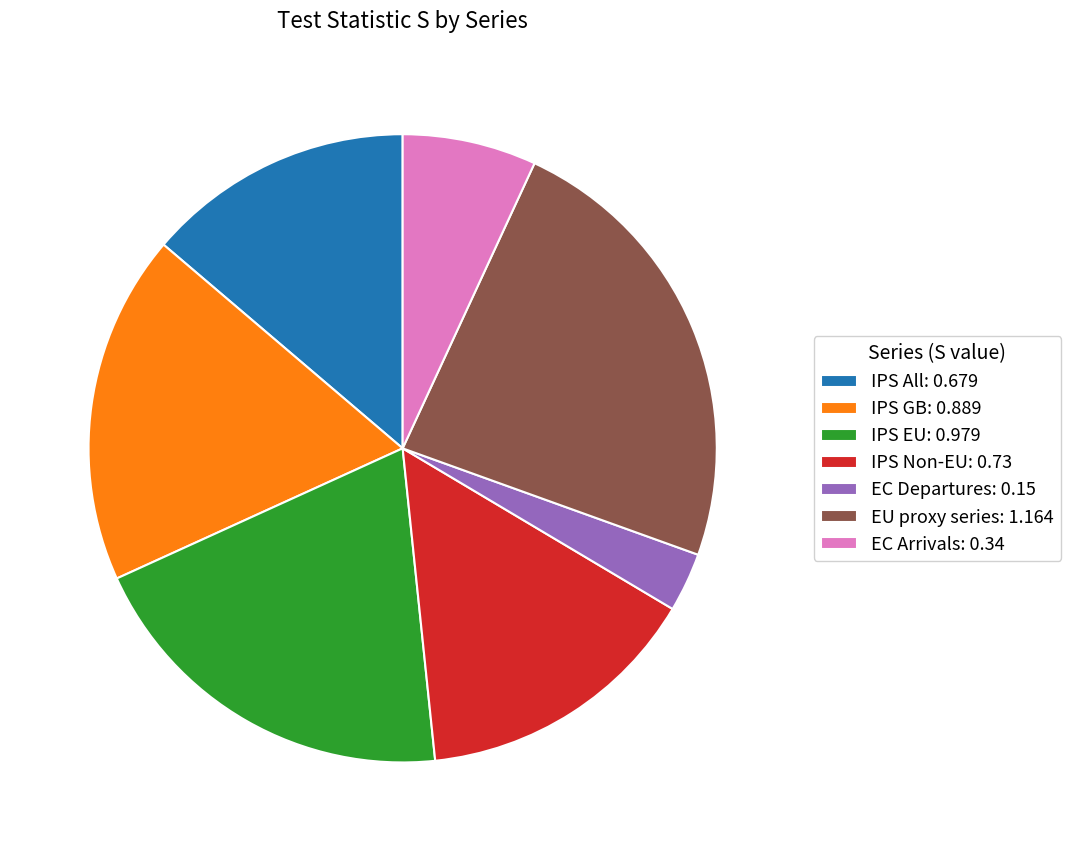

Rank the categories by value from highest to lowest.

EU proxy series, IPS EU, IPS GB, IPS Non-EU, IPS All, EC Arrivals, EC Departures